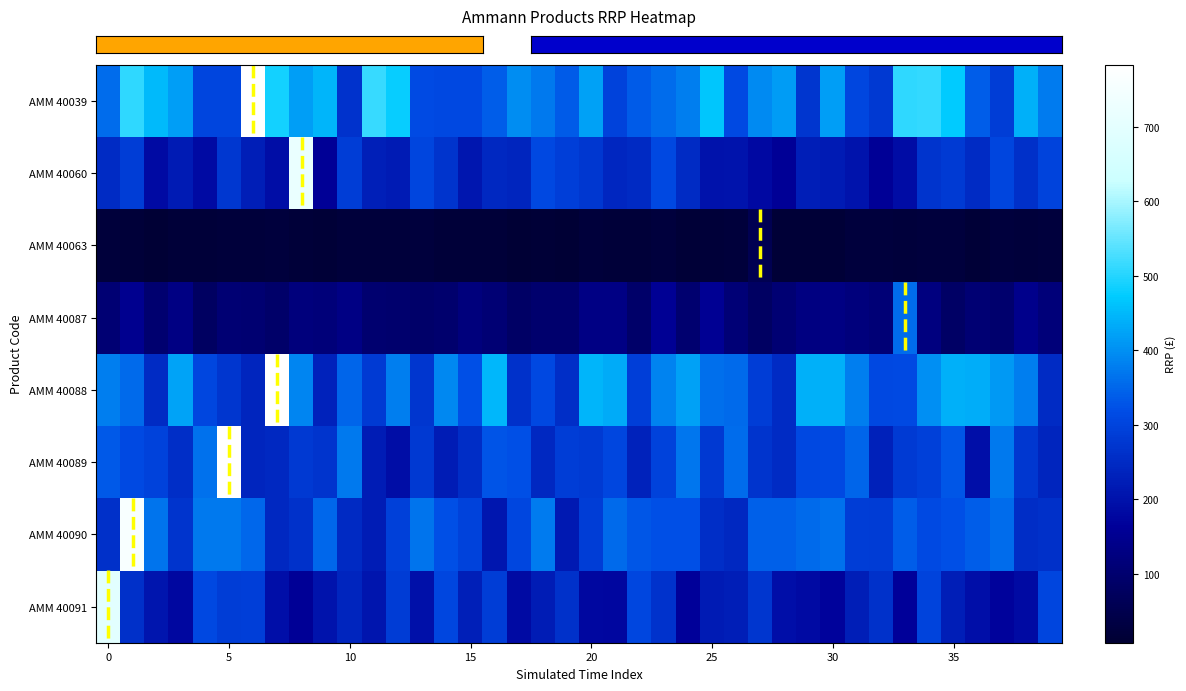

How many distinct data groups are displayed?

8